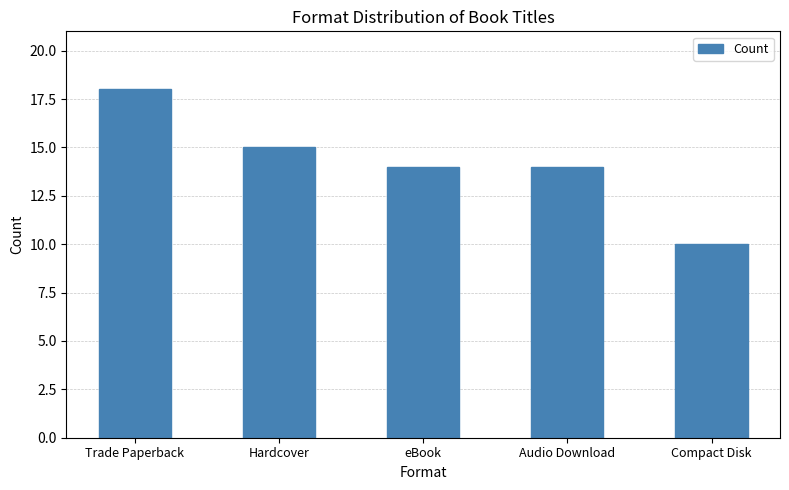

Does the chart contain any negative values?

No